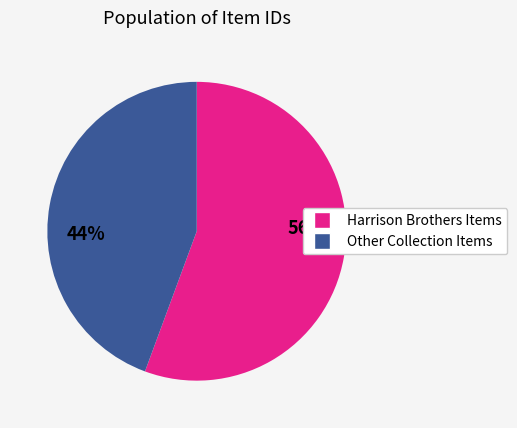

How many segments does this pie chart have?

2